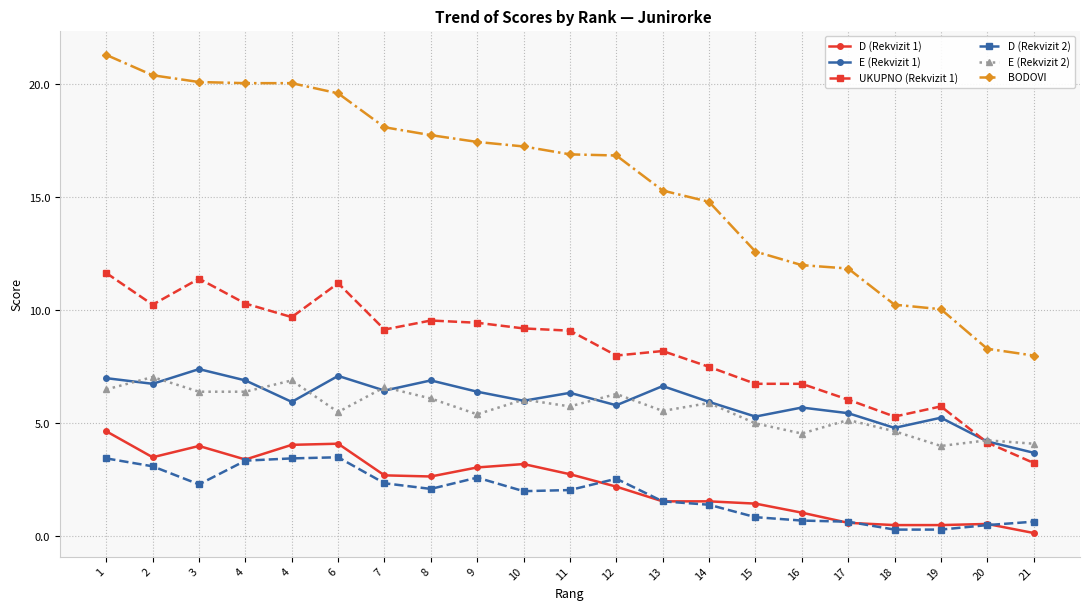

What are all the series names shown in the legend?

D (Rekvizit 1), E (Rekvizit 1), UKUPNO (Rekvizit 1), D (Rekvizit 2), E (Rekvizit 2), BODOVI